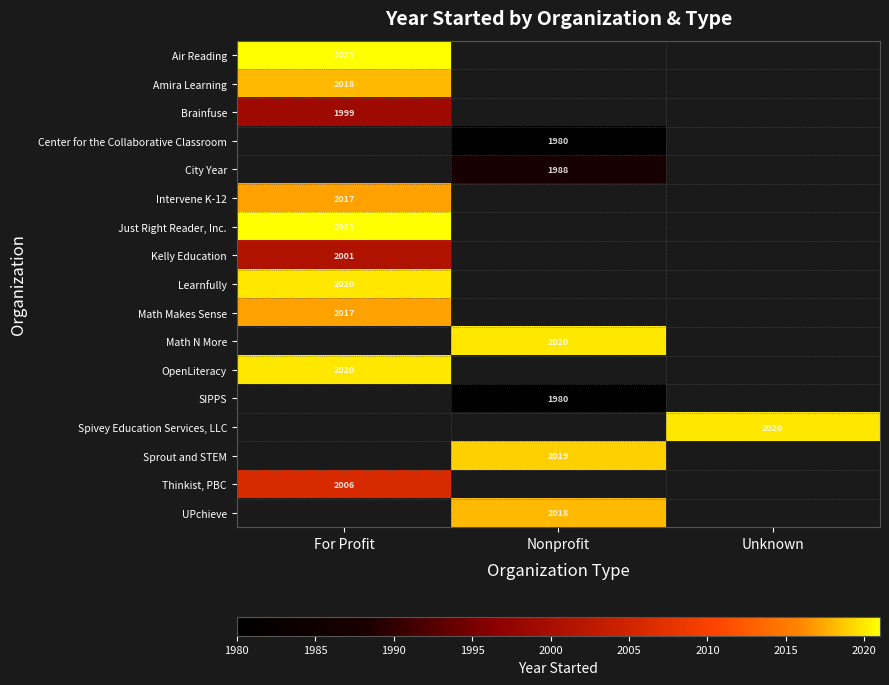

Is it true that Air Reading equals 2021 at For Profit?

True